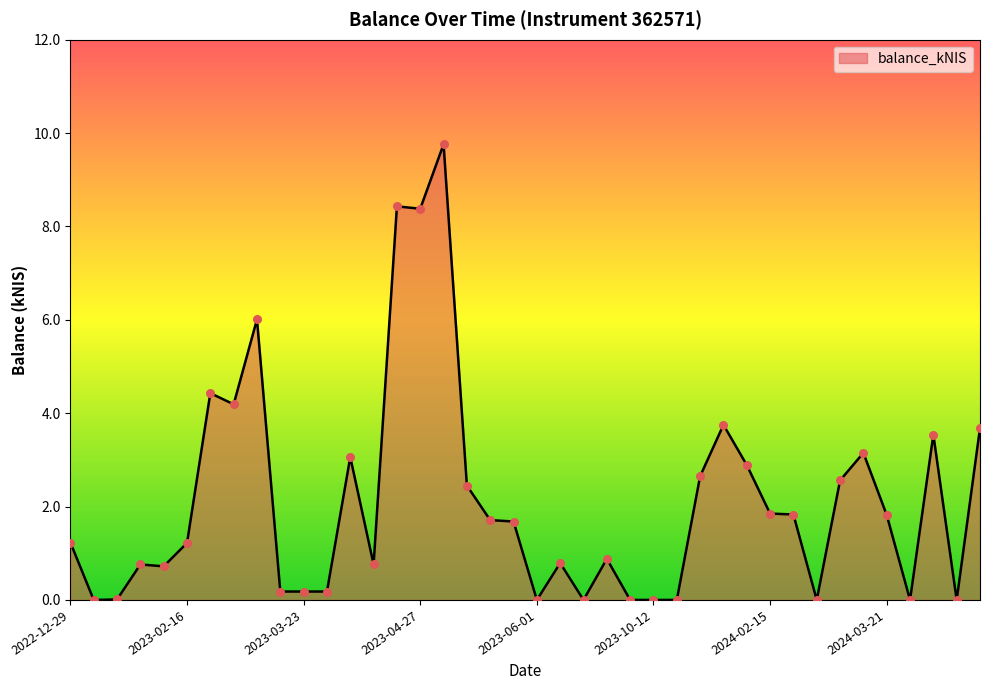

What is the maximum value shown in the chart?

9.8